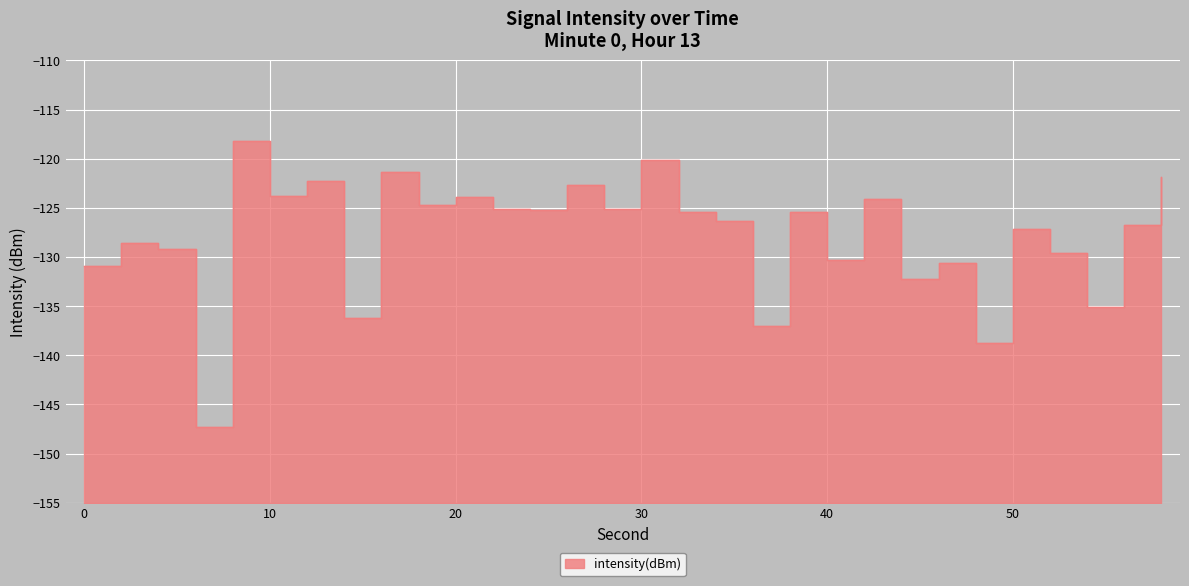

Rank the categories by value from lowest to highest.

6, 48, 36, 14, 54, 44, 0, 46, 40, 52, 4, 2, 50, 56, 34, 38, 32, 24, 22, 28, 18, 42, 20, 10, 26, 12, 58, 16, 30, 8